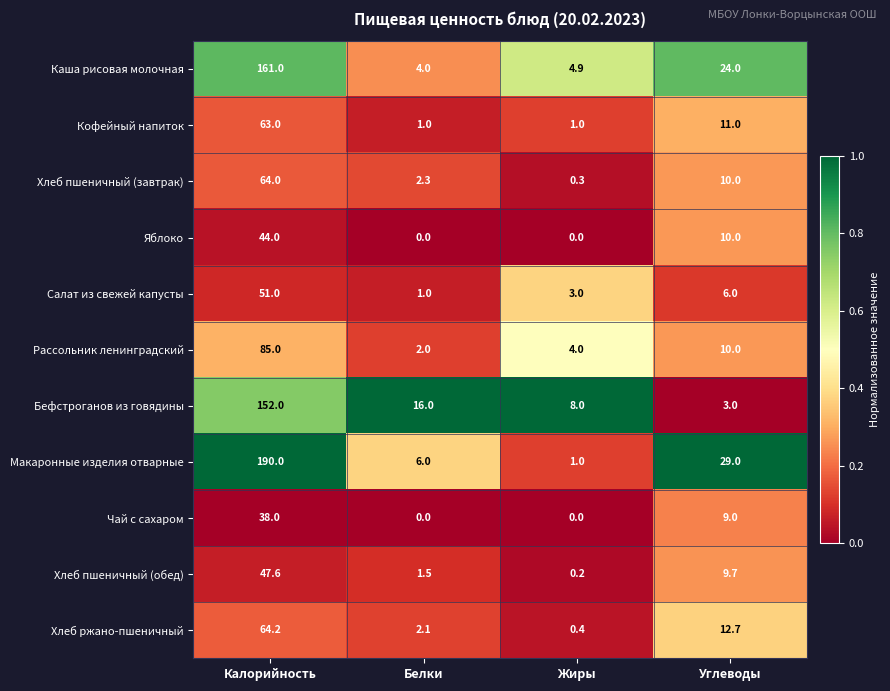

Which series changed the most between Жиры and Углеводы?

Макаронные изделия отварные